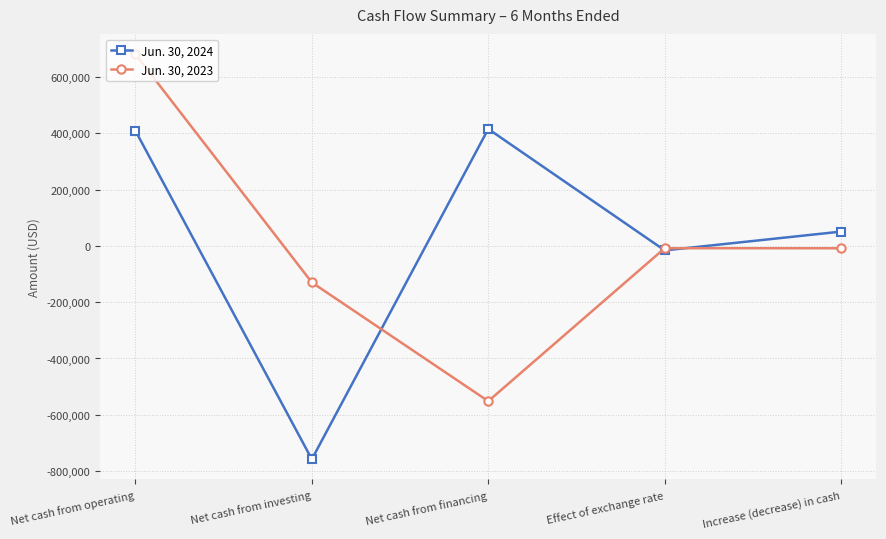

What is the value of the Jun. 30, 2023 point at the 2nd from the left?

-129741